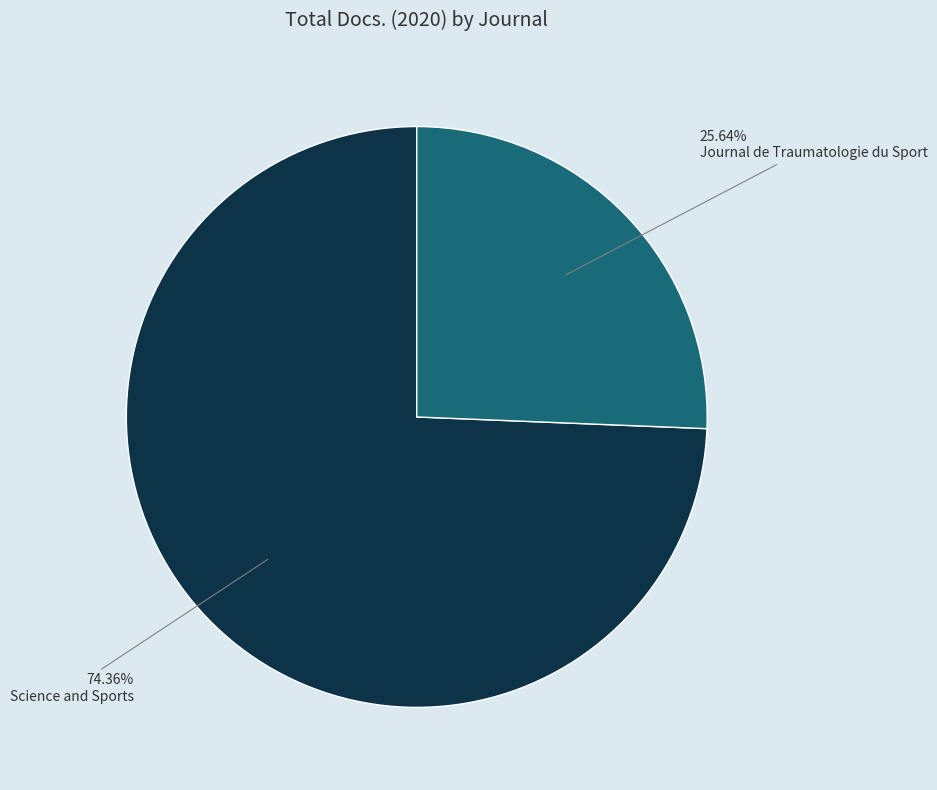

What percentage is the Journal de Traumatologie du Sport slice, to the nearest percent?

26%